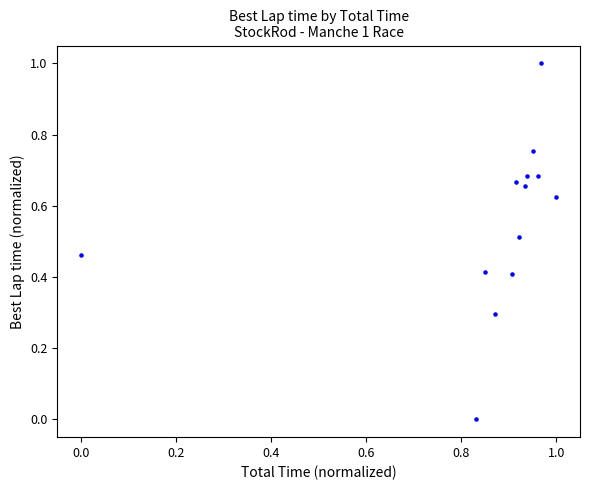

What is the range of X values (max minus min)?

1.0